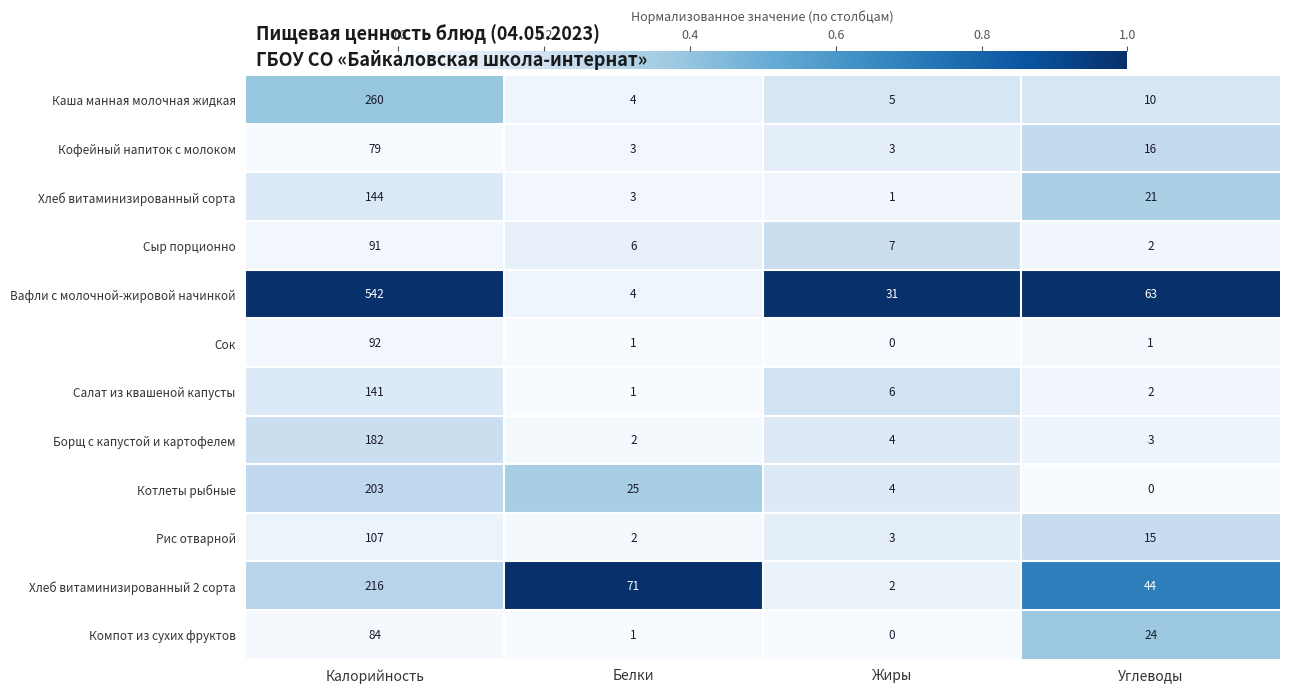

At which label is Каша манная молочная жидкая closest to 132?

Углеводы